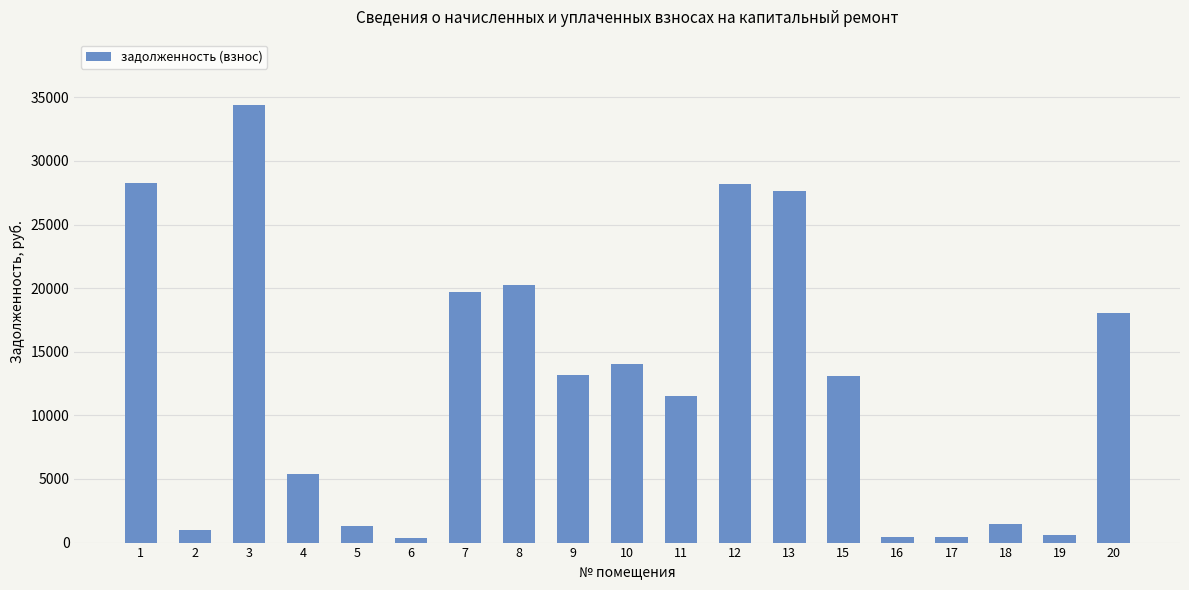

What is the maximum value shown in the chart?

34375.7